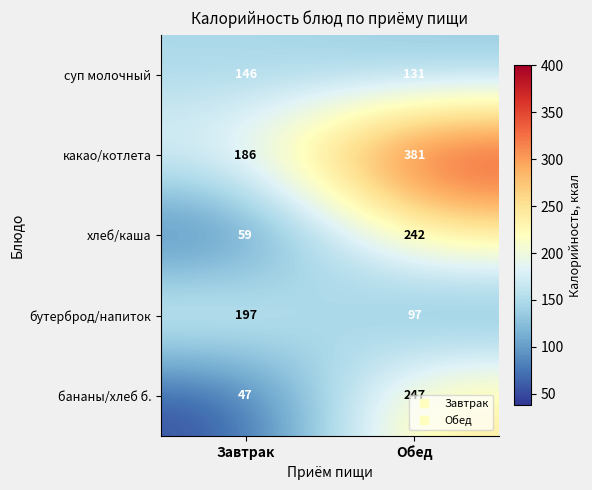

At Завтрак, list the series in order from largest to smallest.

бутерброд/напиток, какао/котлета, суп молочный, хлеб/каша, бананы/хлеб б.